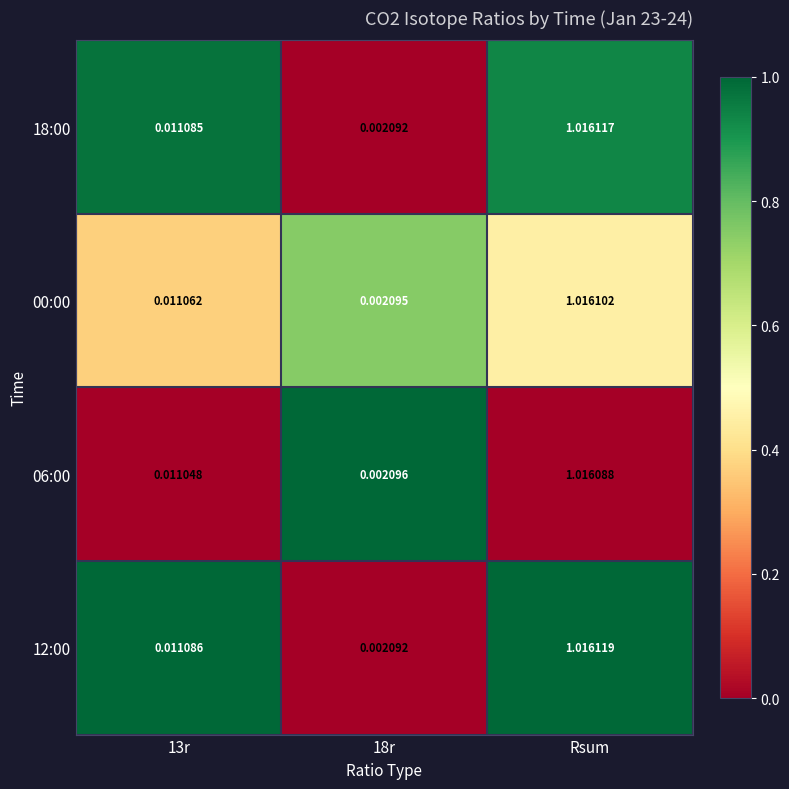

Which category has the highest value in the 18:00 series?

Rsum